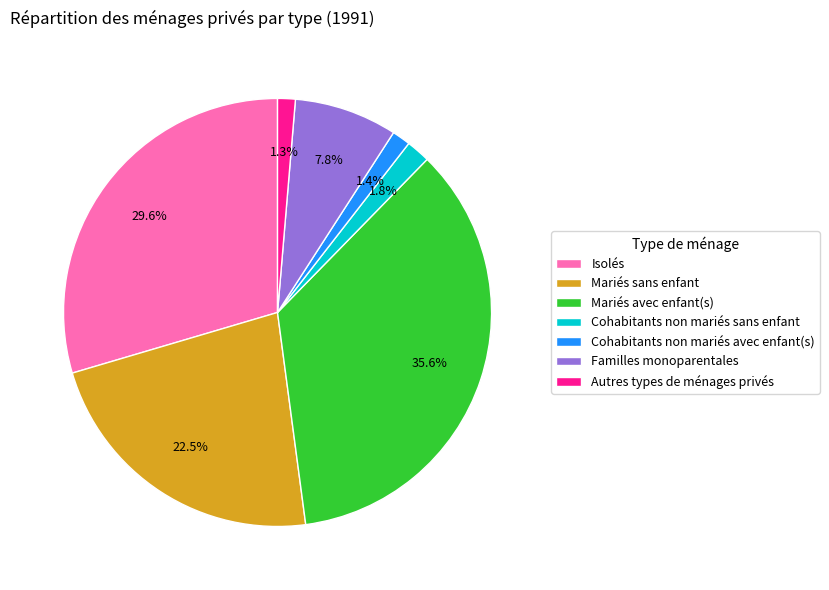

What is the largest slice in the pie chart?

Mariés avec enfant(s)